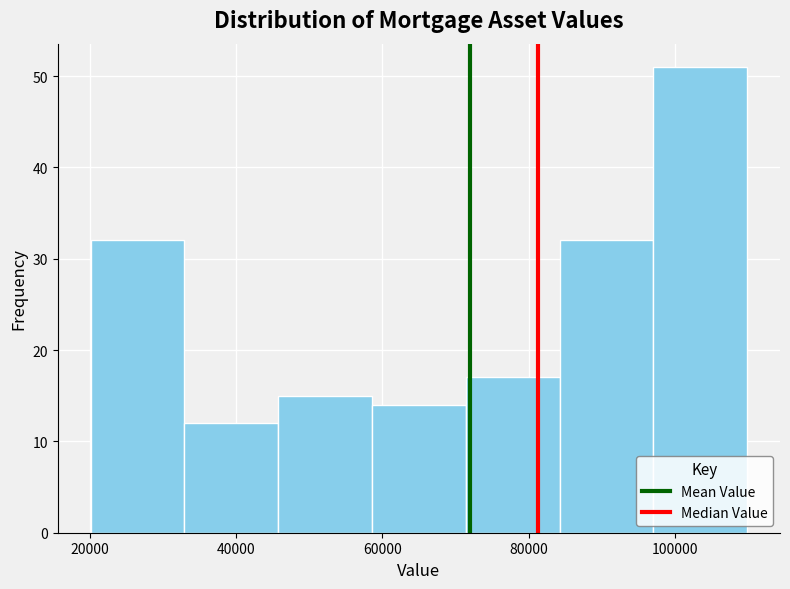

Reading left to right, transcribe this chart: for each bar, give the range it covers on the x-axis and its height. Neither the bar edges nor the heights are printed on the chart, so give them approximately, as read against the axes.

20000 to 32000: 32
32000 to 46000: 12
46000 to 58000: 15
58000 to 72000: 14
72000 to 84000: 17
84000 to 98000: 32
98000 to 110000: 51